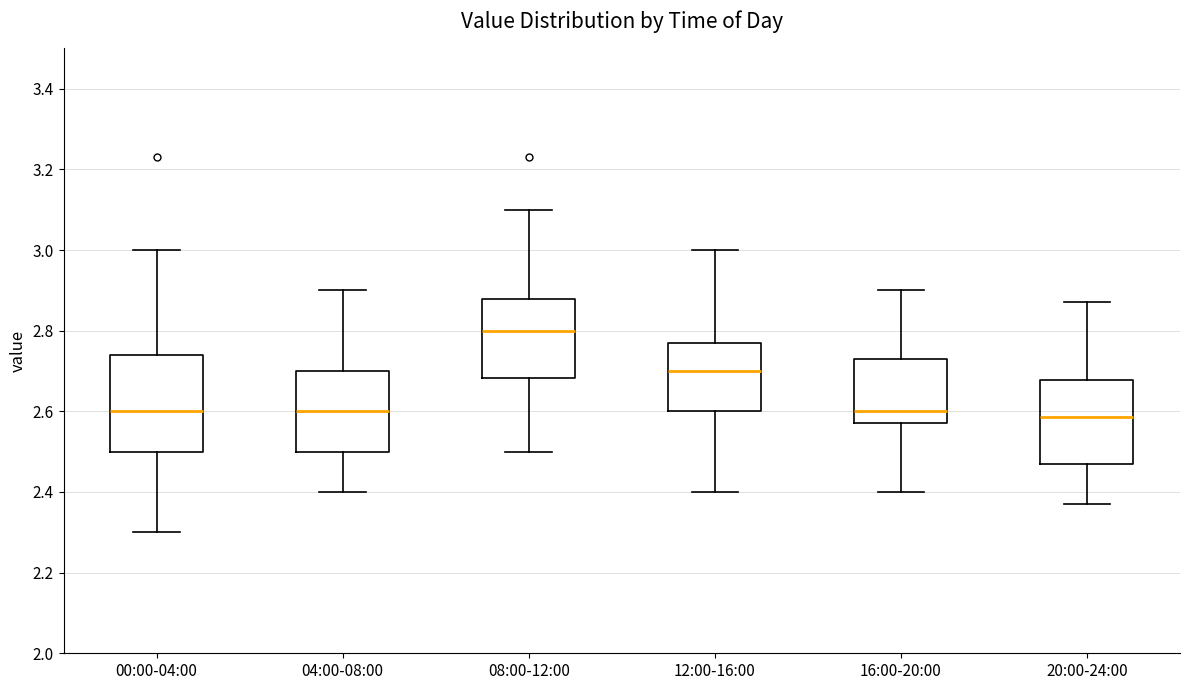

Which box is the tallest, from its lower edge to its upper edge?

00:00-04:00